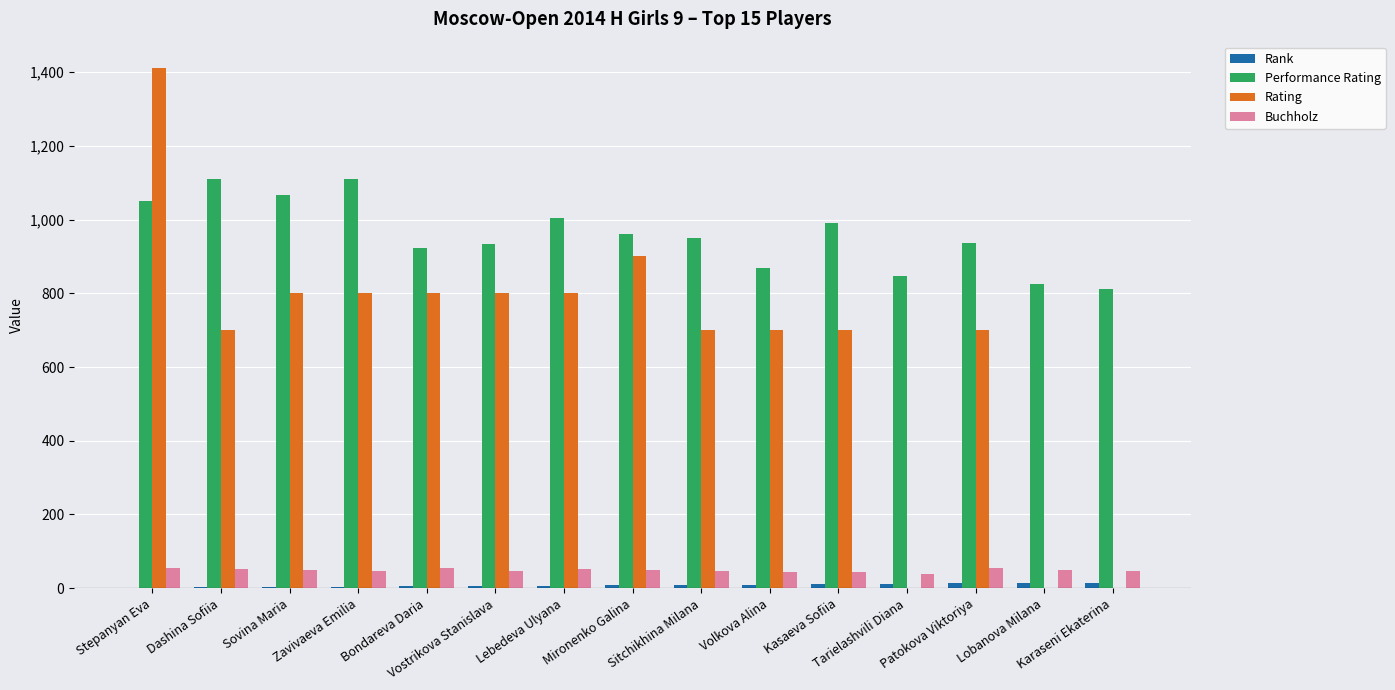

What is the highest value of the Performance Rating series?

1110.0